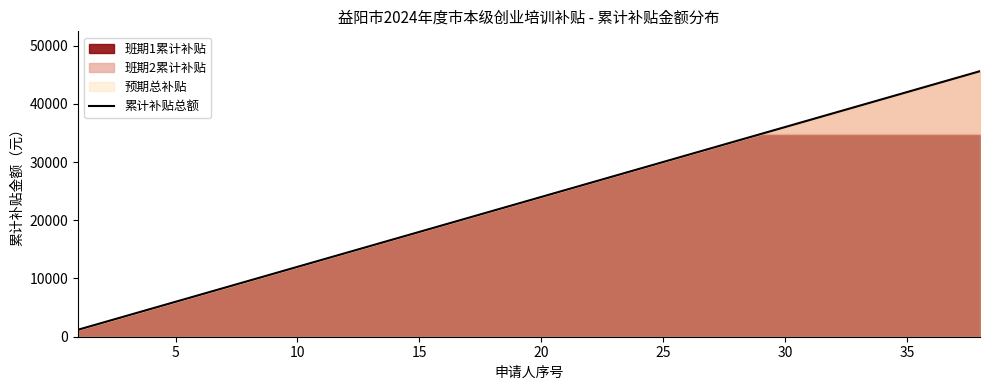

What is the difference between the second highest and minimum values?

43200